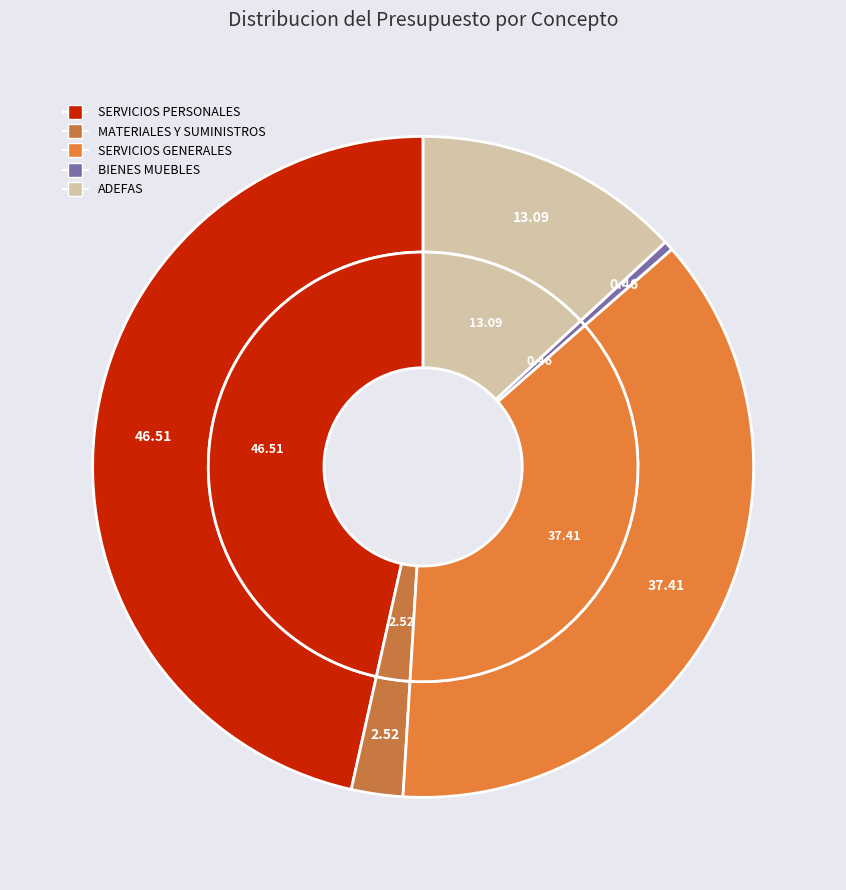

How many slices are in this pie chart?

5